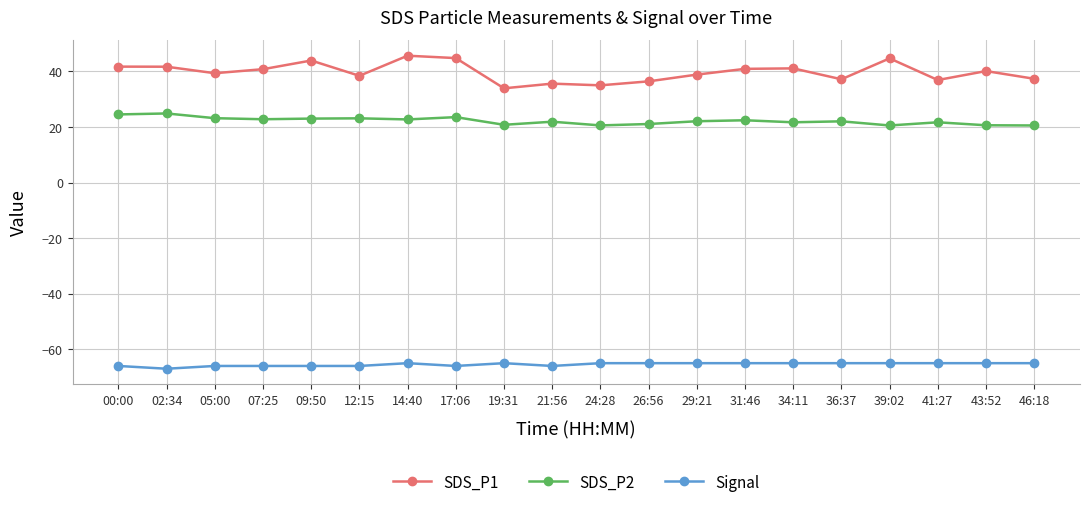

How many lines are shown in the chart?

3